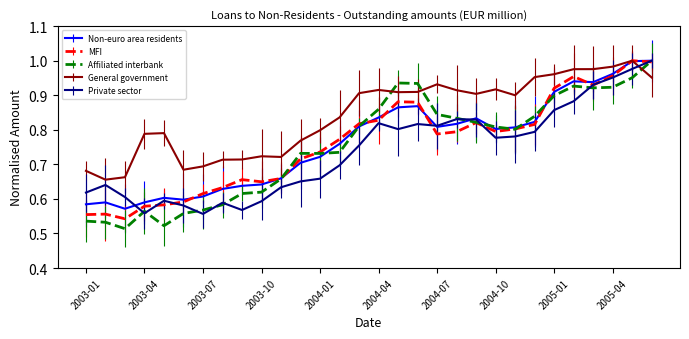

True or false: General government has more than 0 points higher than both neighbors.

True